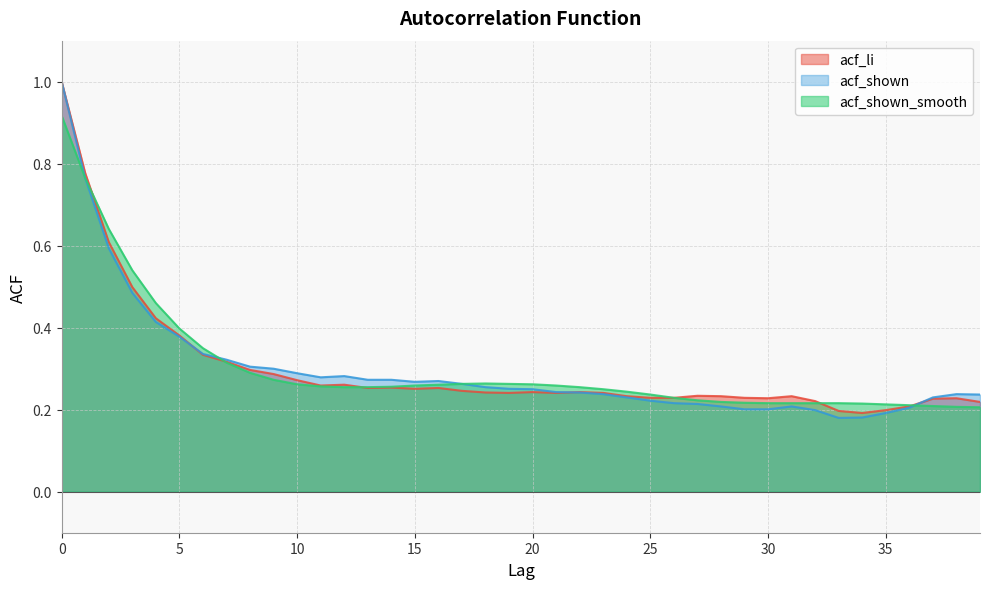

Reading left to right, extract all data points from this chart.

acf_li: 0=1.0	1=0.8	2=0.6	3=0.5	4=0.4	5=0.4	6=0.3	7=0.3	8=0.3	9=0.3	10=0.3	11=0.3	12=0.3	13=0.3	14=0.3	15=0.3	16=0.3	17=0.2	18=0.2	19=0.2	20=0.2	21=0.2	22=0.2	23=0.2	24=0.2	25=0.2	26=0.2	27=0.2	28=0.2	29=0.2	30=0.2	31=0.2	32=0.2	33=0.2	34=0.2	35=0.2	36=0.2	37=0.2	38=0.2	39=0.2
acf_shown: 0=1.0	1=0.8	2=0.6	3=0.5	4=0.4	5=0.4	6=0.3	7=0.3	8=0.3	9=0.3	10=0.3	11=0.3	12=0.3	13=0.3	14=0.3	15=0.3	16=0.3	17=0.3	18=0.3	19=0.3	20=0.2	21=0.2	22=0.2	23=0.2	24=0.2	25=0.2	26=0.2	27=0.2	28=0.2	29=0.2	30=0.2	31=0.2	32=0.2	33=0.2	34=0.2	35=0.2	36=0.2	37=0.2	38=0.2	39=0.2
acf_shown_smooth: 0=0.9	1=0.8	2=0.6	3=0.5	4=0.5	5=0.4	6=0.3	7=0.3	8=0.3	9=0.3	10=0.3	11=0.3	12=0.3	13=0.3	14=0.3	15=0.3	16=0.3	17=0.3	18=0.3	19=0.3	20=0.3	21=0.3	22=0.3	23=0.2	24=0.2	25=0.2	26=0.2	27=0.2	28=0.2	29=0.2	30=0.2	31=0.2	32=0.2	33=0.2	34=0.2	35=0.2	36=0.2	37=0.2	38=0.2	39=0.2